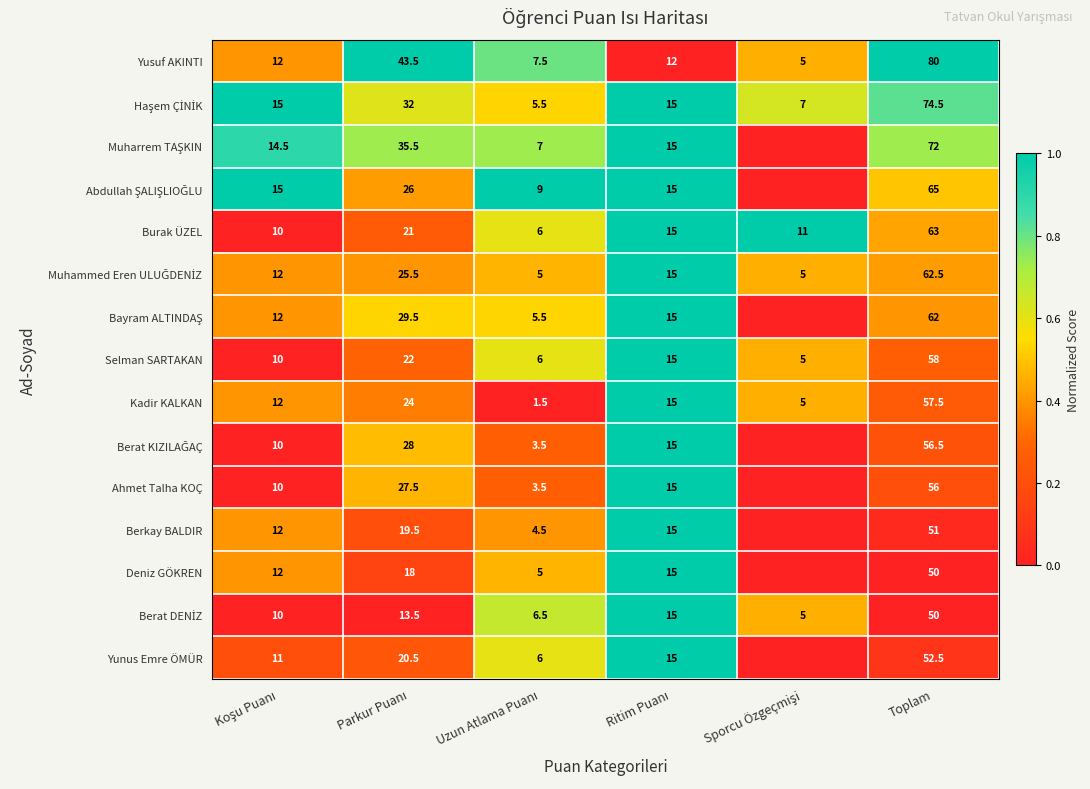

What is the difference between the maximum and minimum values in the Selman SARTAKAN series?

53.0